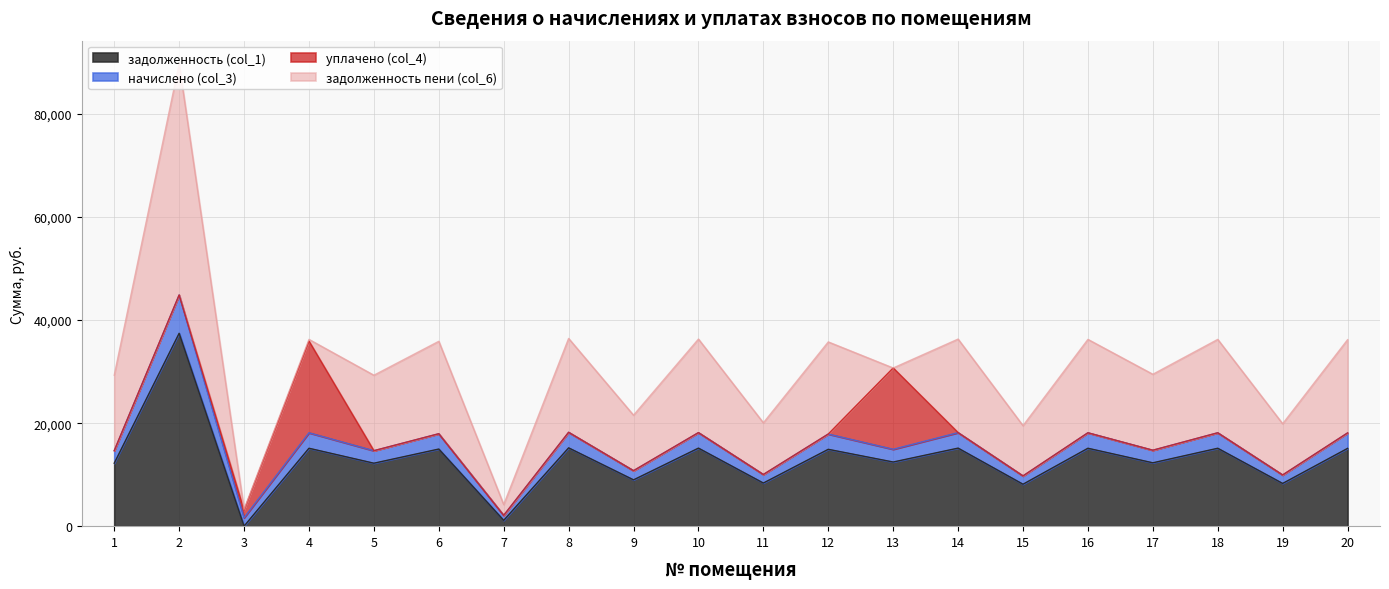

What is the value of the начислено (col_3) point at the 9th from the left?

1786.0